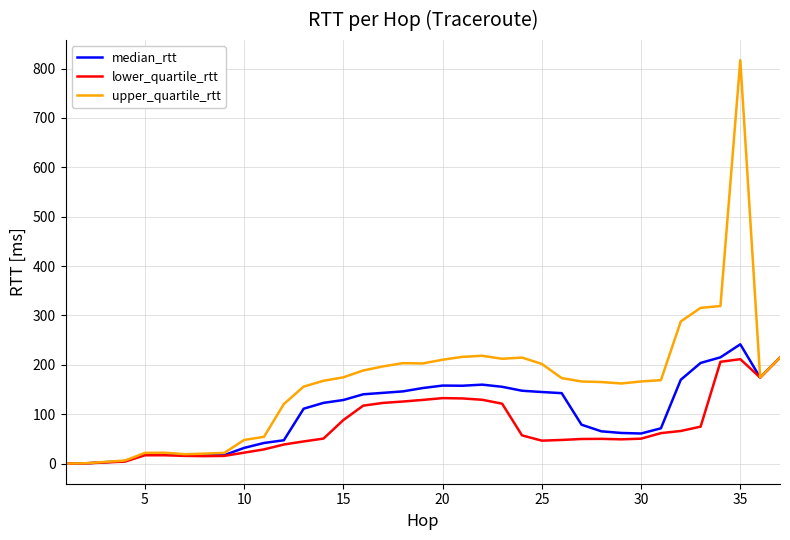

Which series has the largest total across all categories?

upper_quartile_rtt